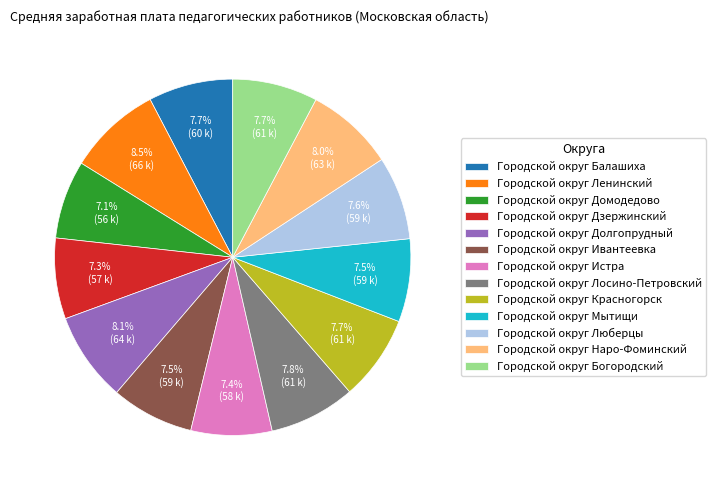

Approximately how many times larger is the value at Городской округ Истра compared to Городской округ Лосино-Петровский?

0.9